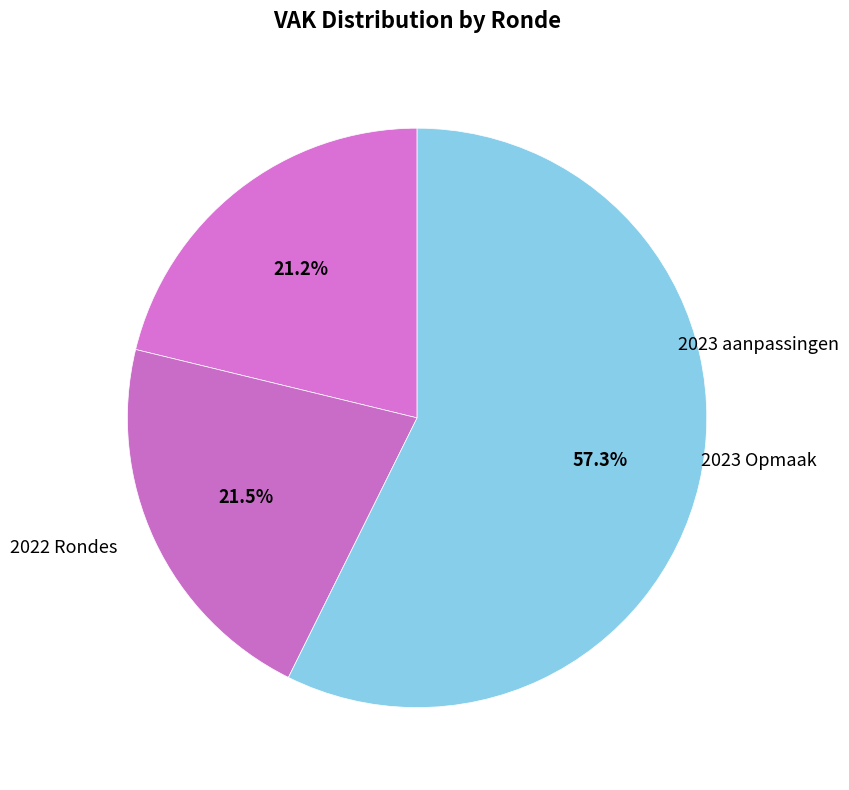

How many segments does this pie chart have?

3